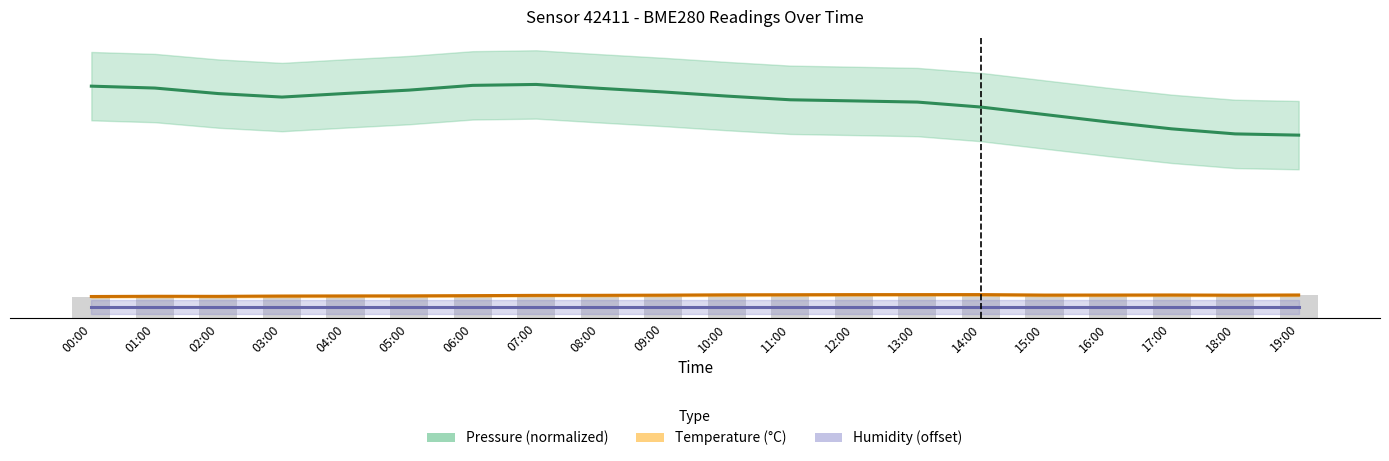

At which category is the sum across all series the highest?

07:00